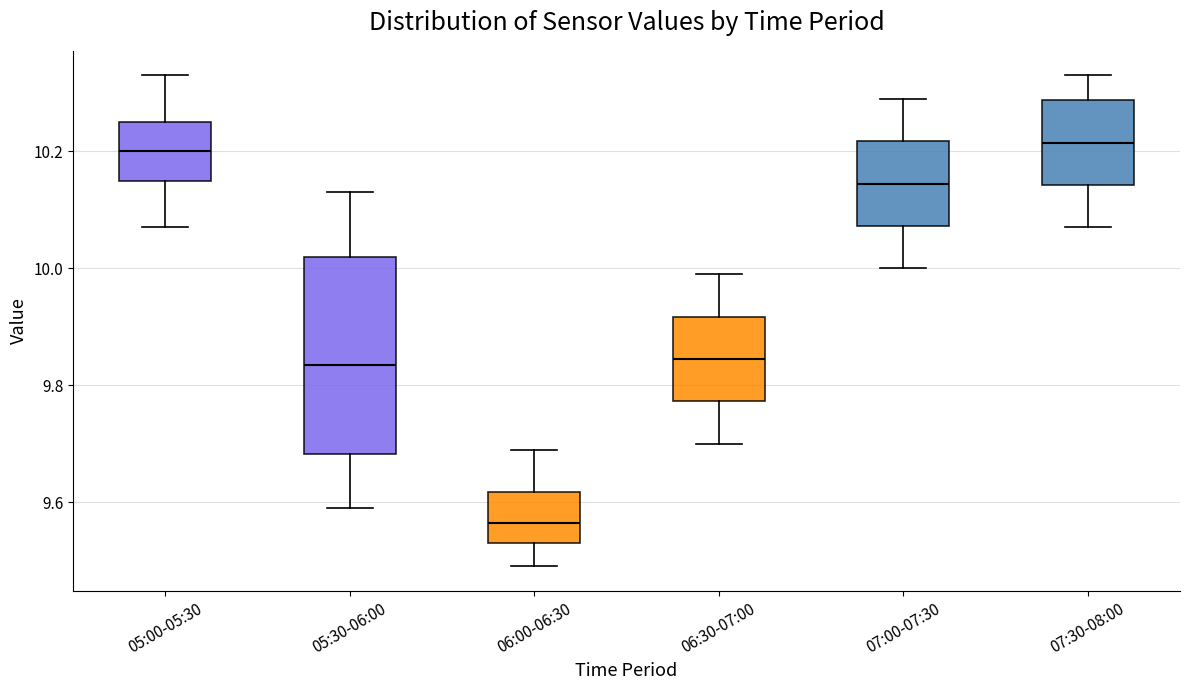

Which box's median line is the lowest?

06:00-06:30